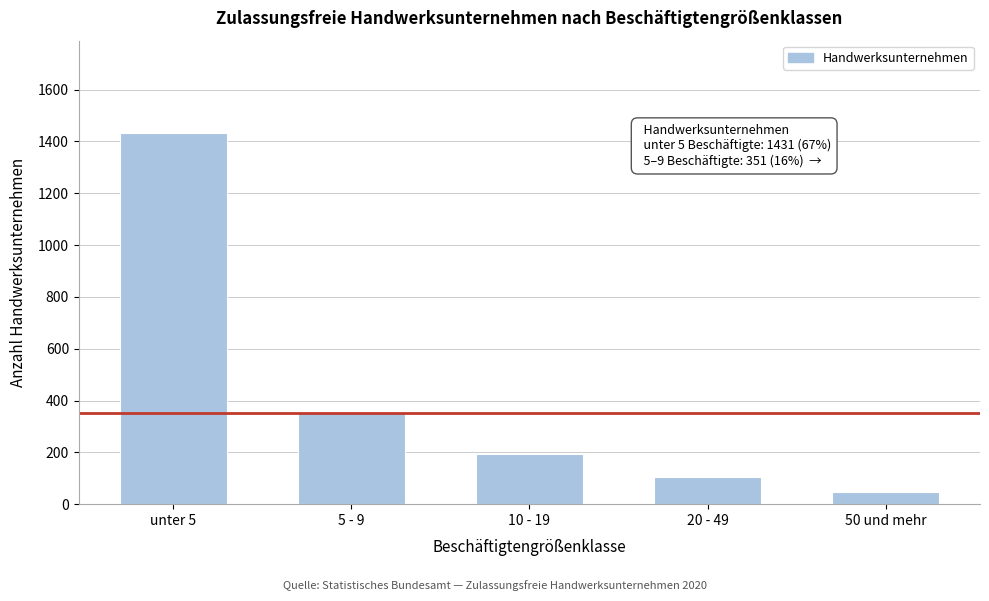

Reading left to right, what are all the values shown in this chart?

unter 5=1431	5 - 9=351	10 - 19=195	20 - 49=105	50 und mehr=48